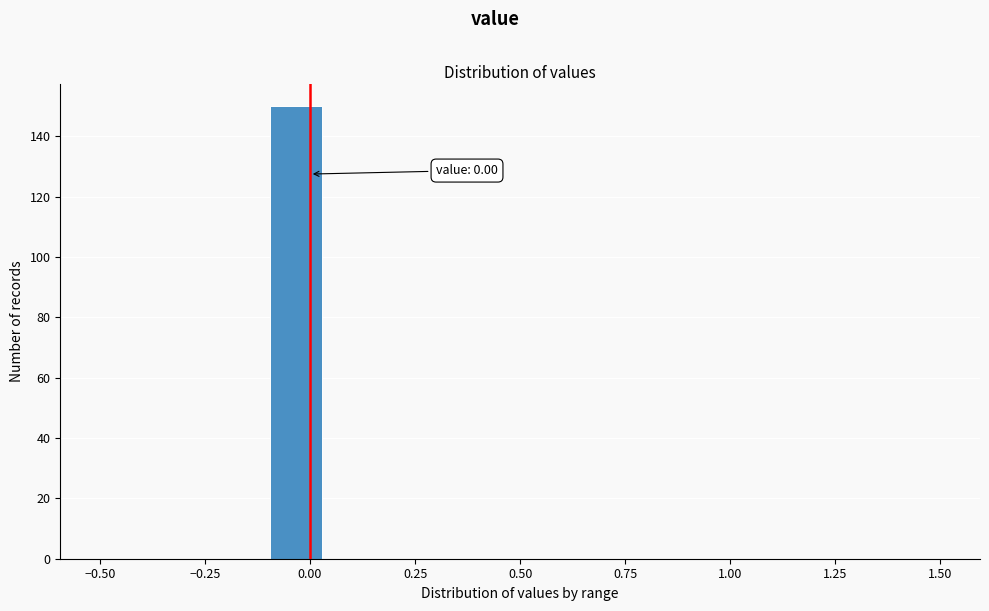

Around what value on the x-axis is the tallest bar? Give the approximate position of its centre, as read against the axis.

-0.05